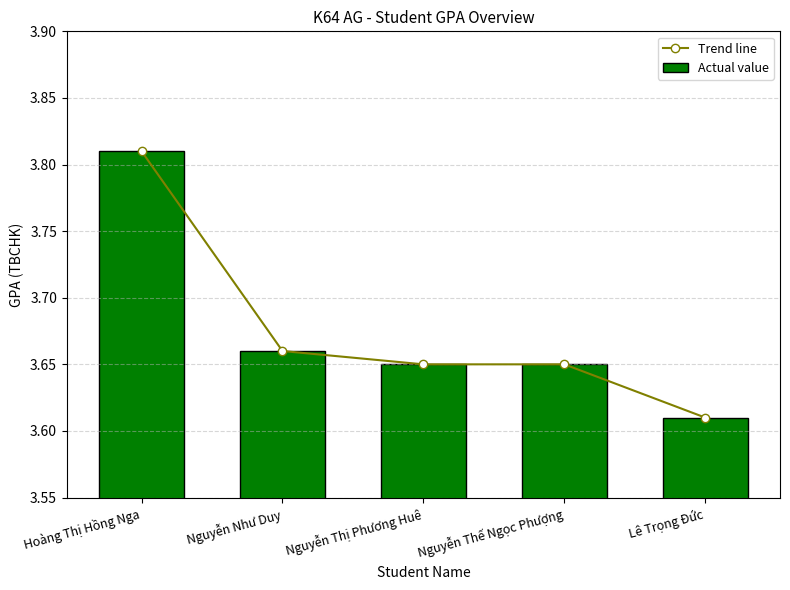

Which series has the widest spread of values?

Trend line